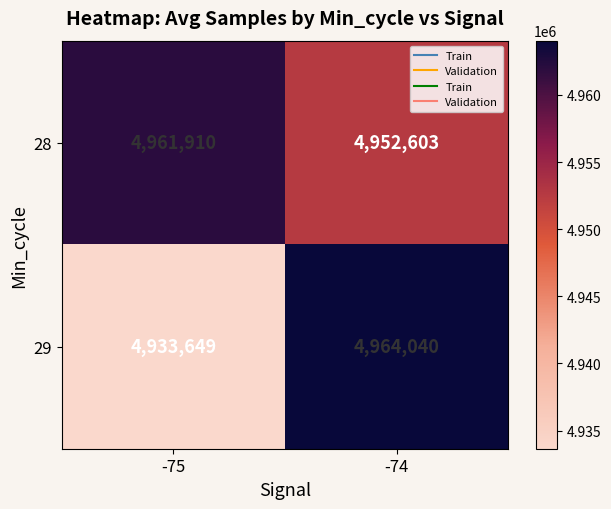

Between -75 and -74, which series saw the biggest shift?

29